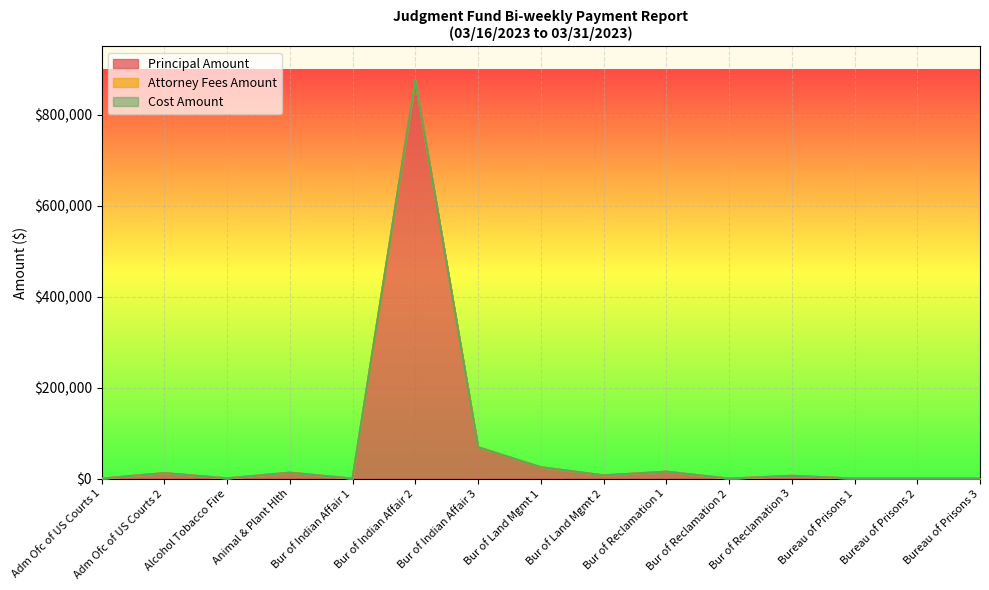

At which category does the chart reach its peak across all series?

Bur of Indian Affair 2